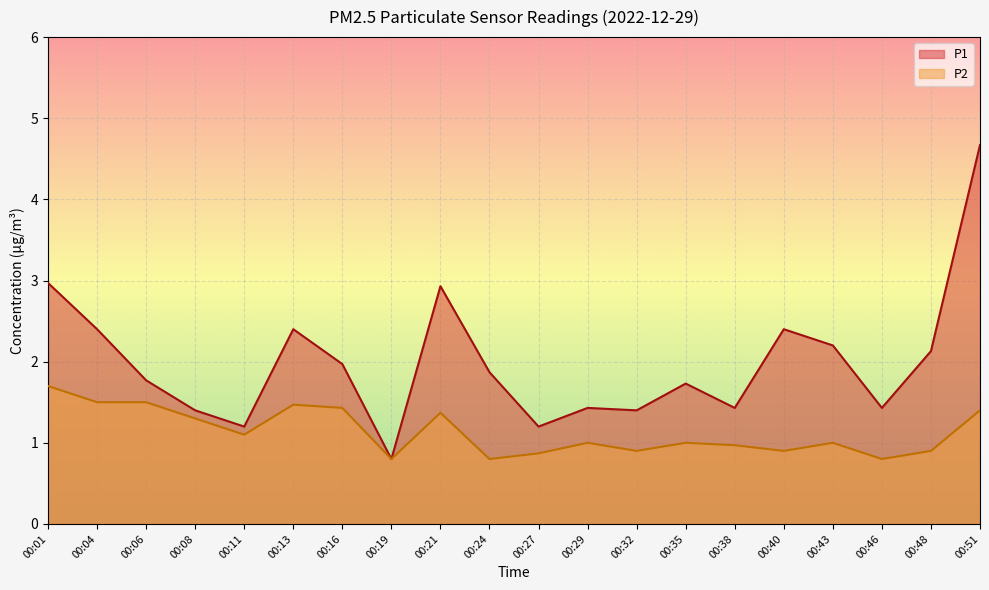

At which label is P2 closest to 1?

00:29